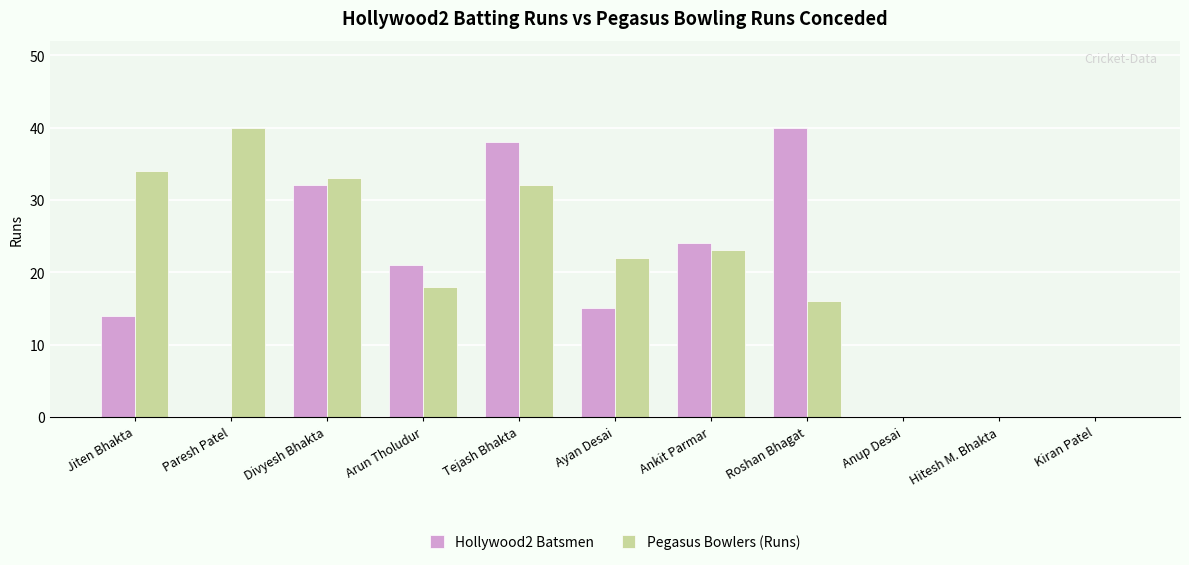

Between Divyesh Bhakta and Anup Desai, which series saw the biggest shift?

Pegasus Bowlers (Runs)